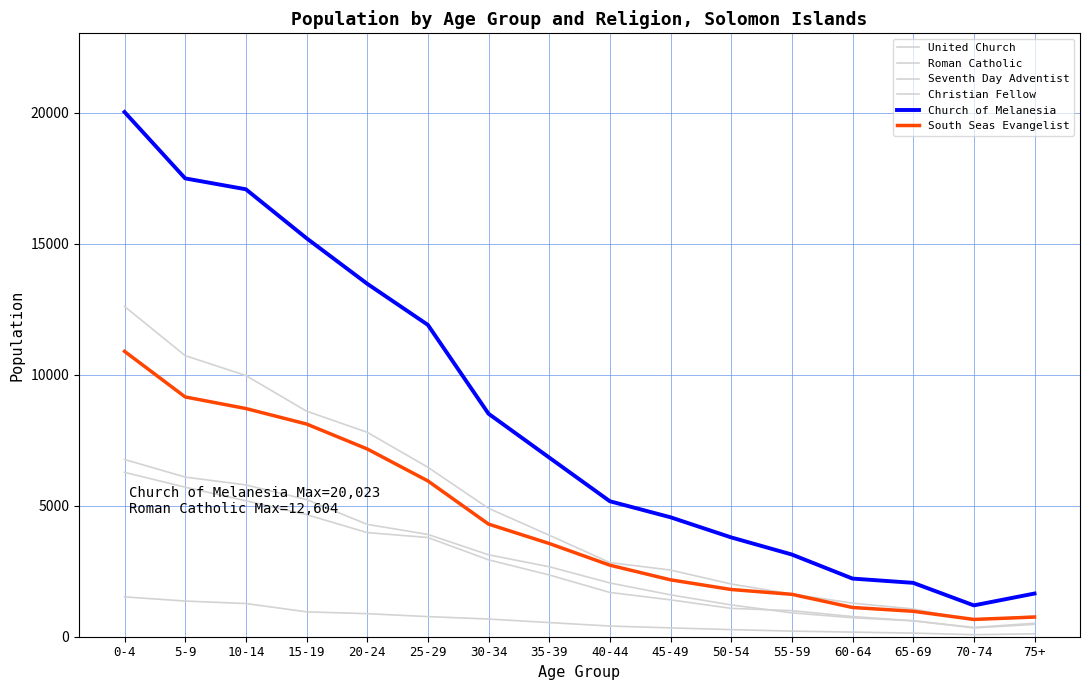

What is the total value across all series at 25-29?

32772